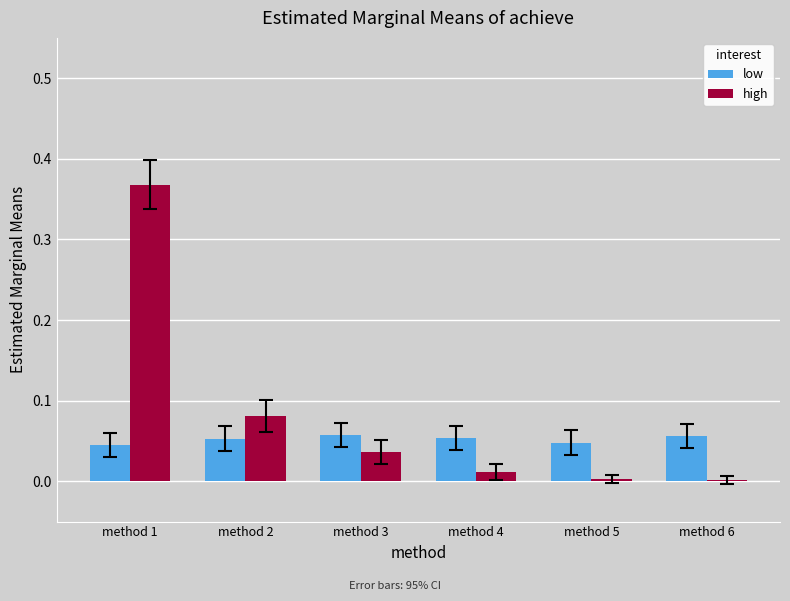

What is the sum of all high values?

0.5